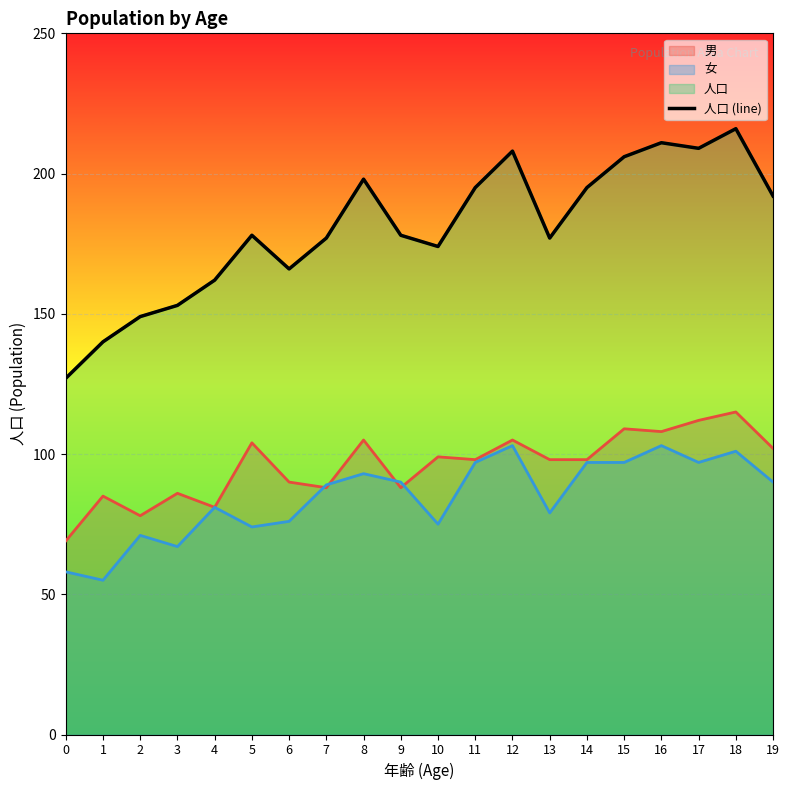

What is the maximum value shown in the chart?

216